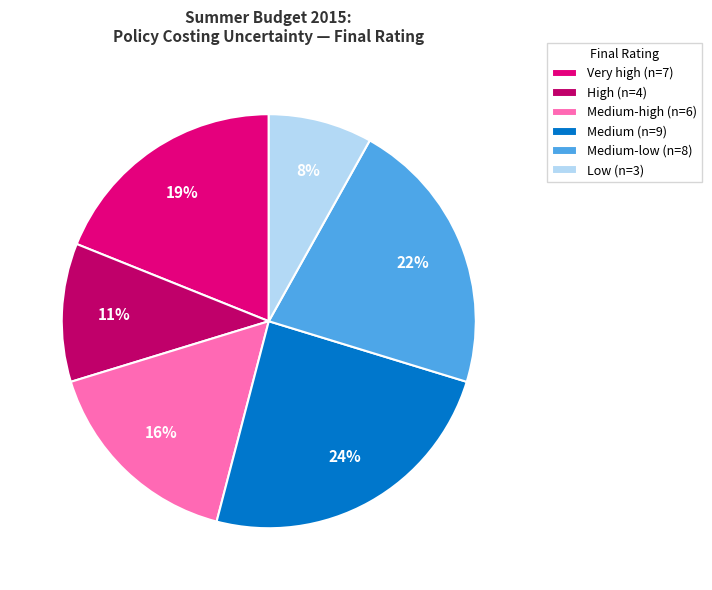

Is the sum of Very high (n=7) and Medium-low (n=8) greater than half?

No